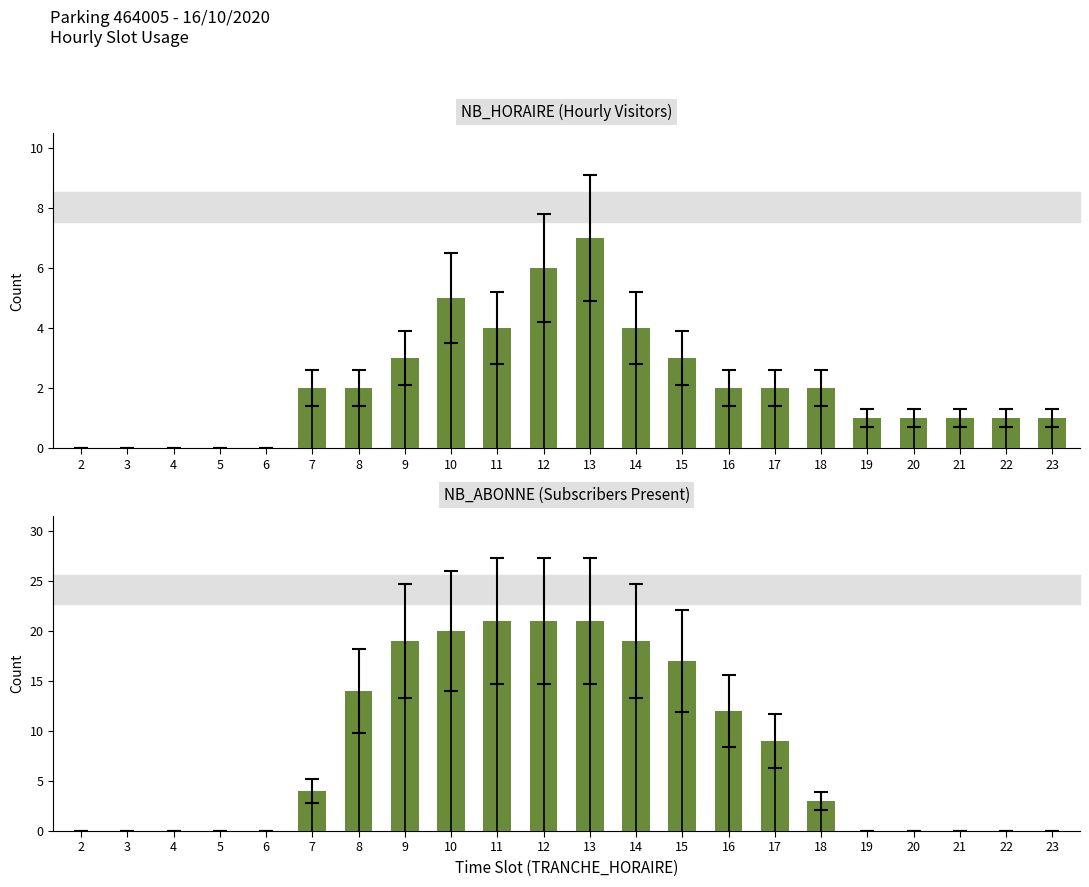

The NB_ABONNE (Subscribers Present) series shows 11 at 2. True or false?

False